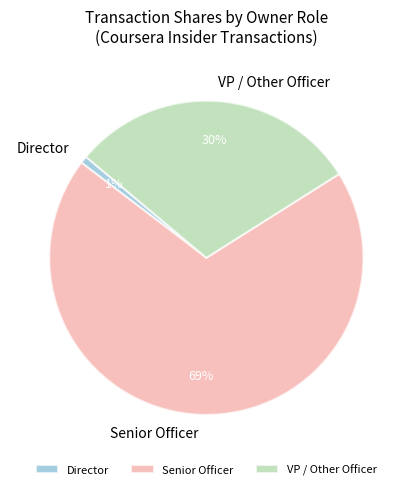

How many segments does this pie chart have?

3